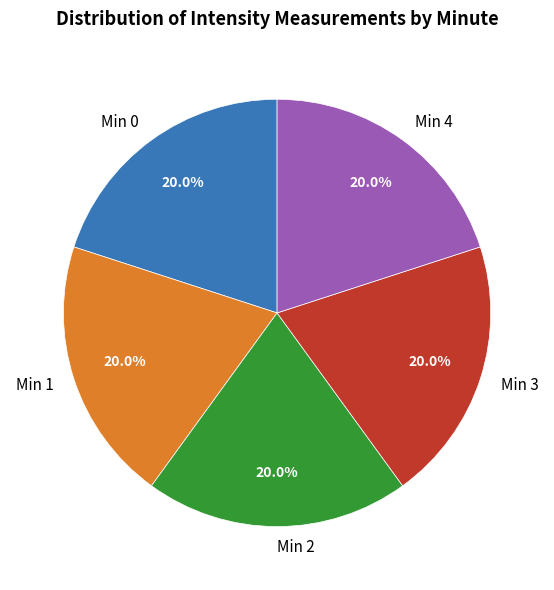

Does any single category account for the majority?

No